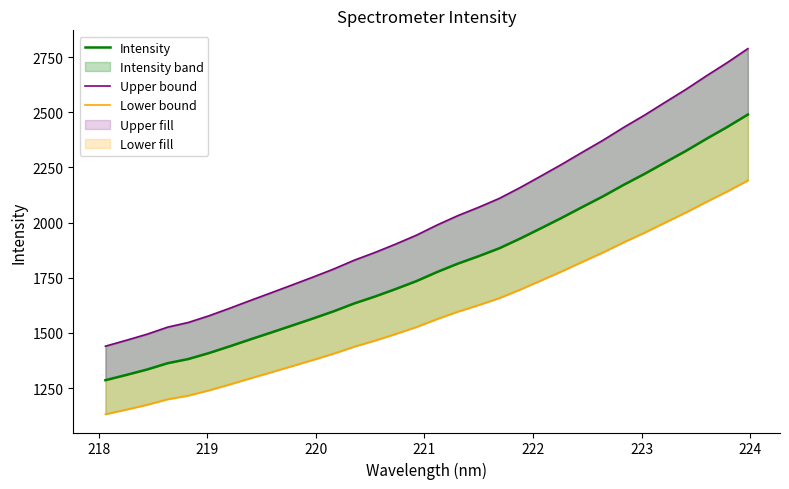

What is the minimum value for Upper bound?

1439.8